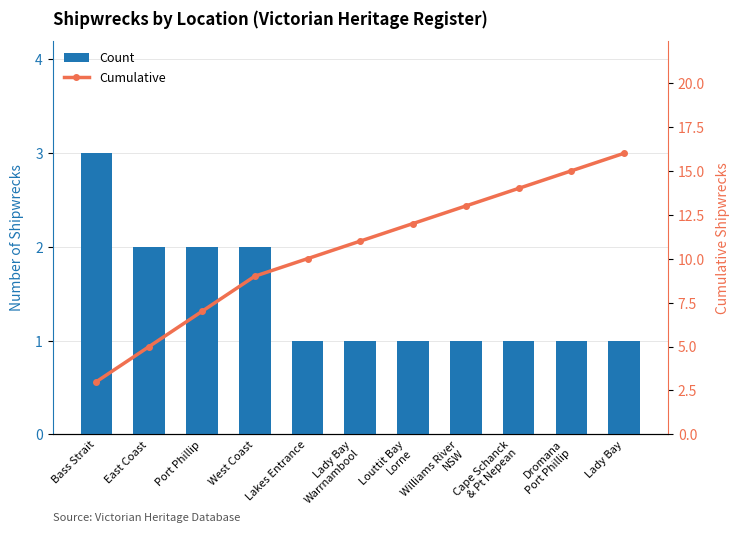

What is the difference between the second highest and second lowest values in the Count series?

1